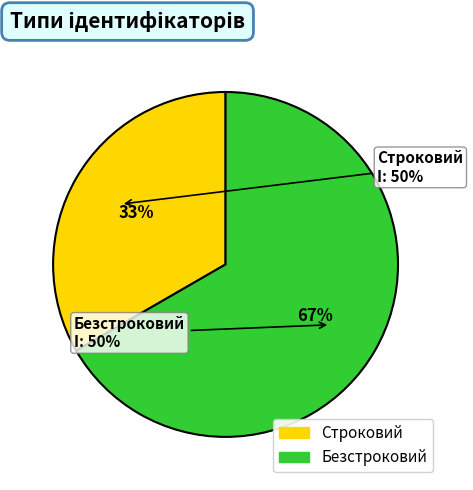

What is the total percentage of Строковий and Безстроковий?

100.0%